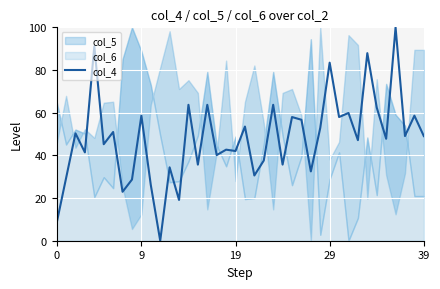

What is the maximum value for col_4?

100.0